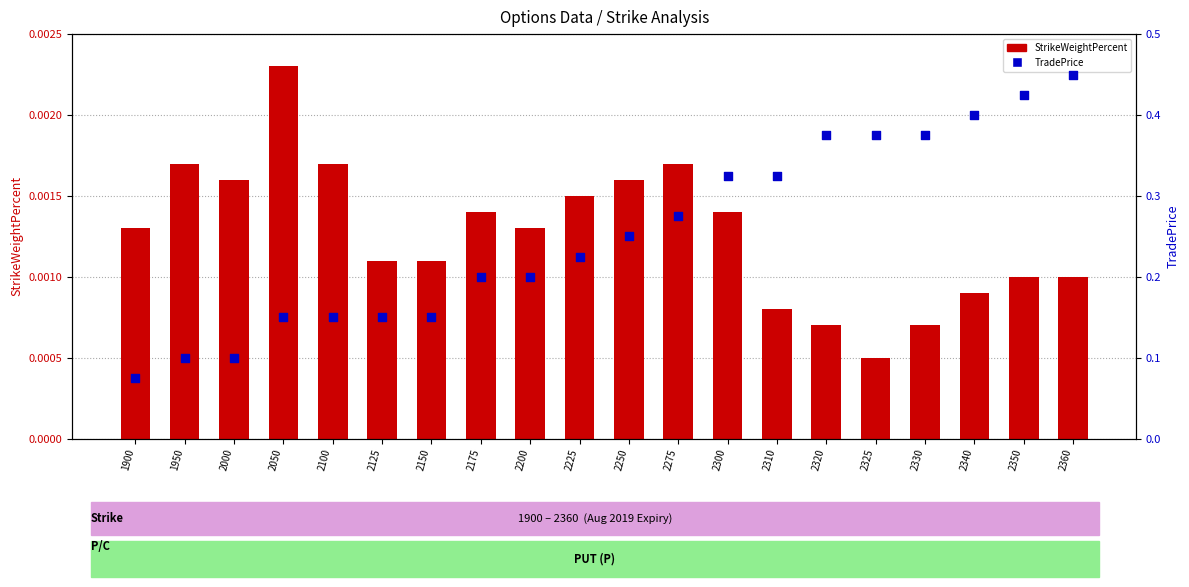

What are all the series names shown in the legend?

StrikeWeightPercent, TradePrice